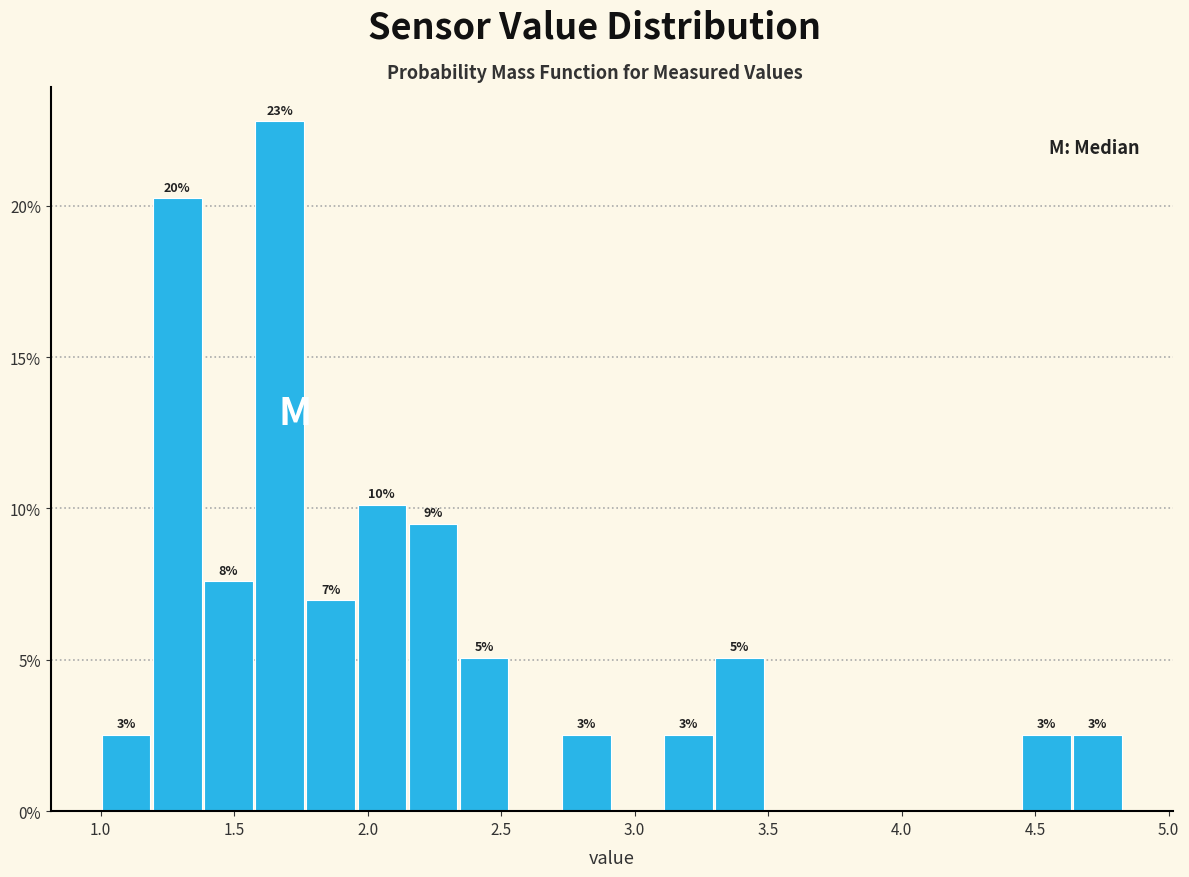

Read against the x-axis, roughly where is the centre of the tallest bar?

1.65